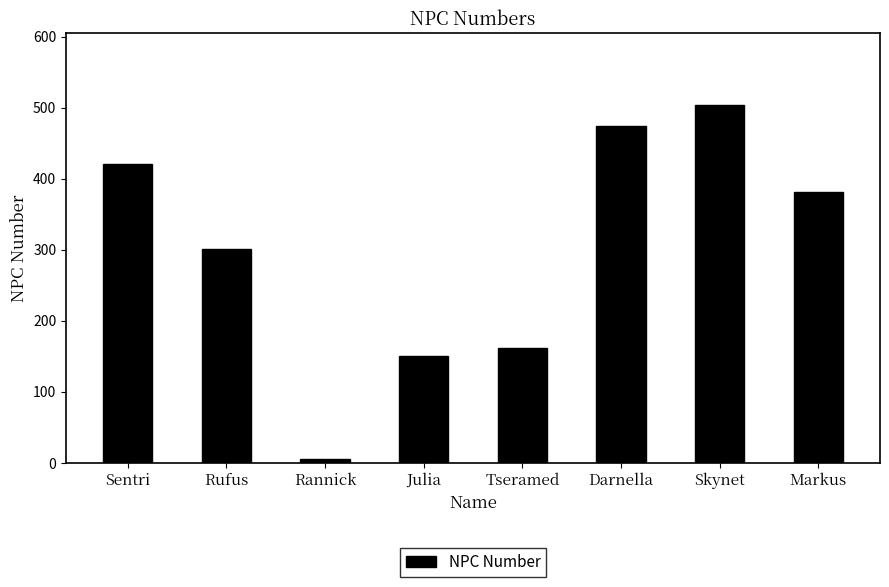

What is the value of the 1st bar from the left?

421